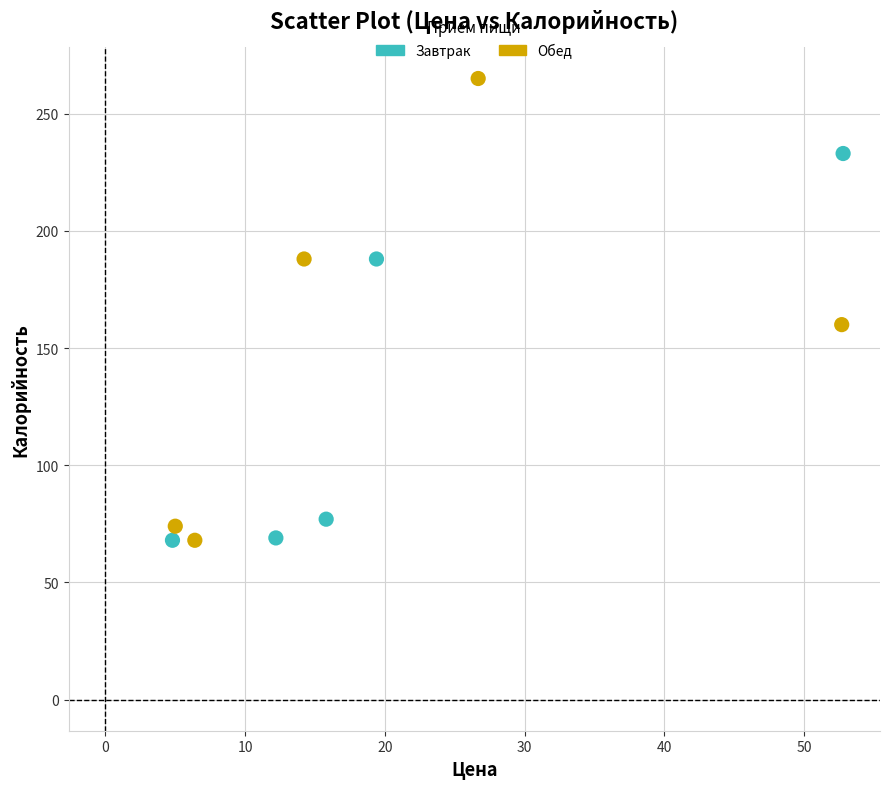

Which series contains the highest Y value?

Обед